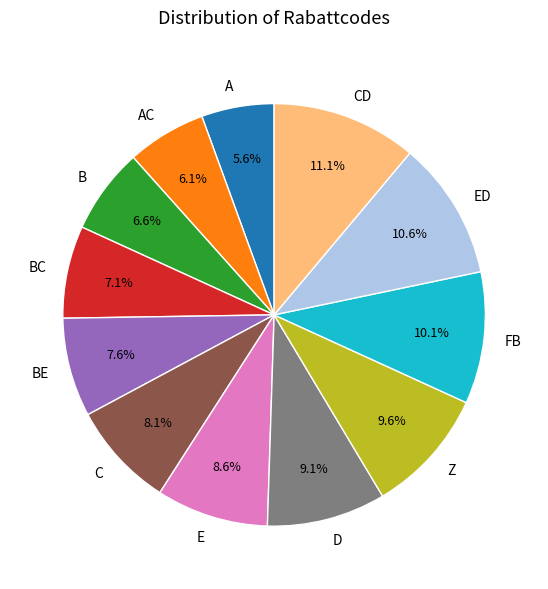

What percentage is the E slice, to the nearest percent?

9%